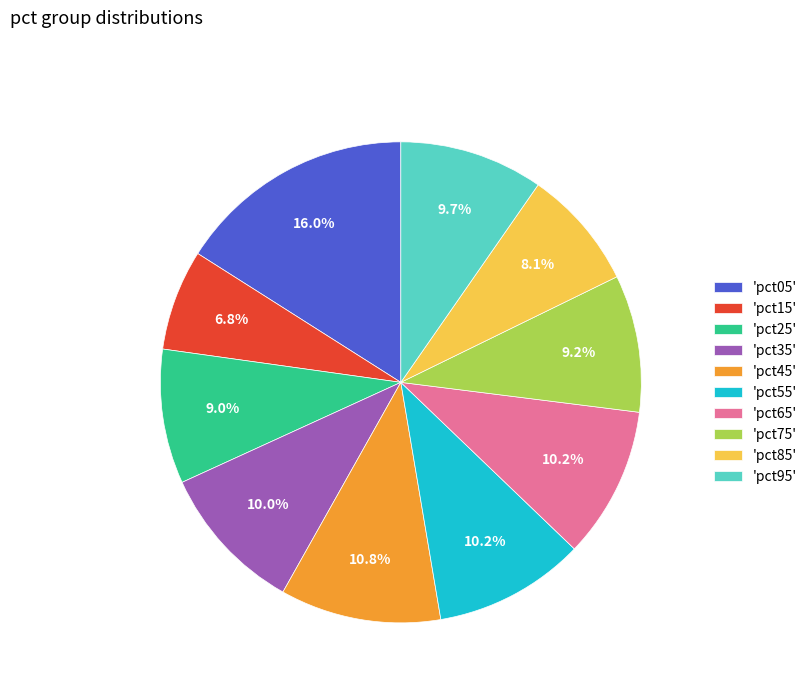

Combined, do 'pct95' and 'pct85' account for over 50%?

No